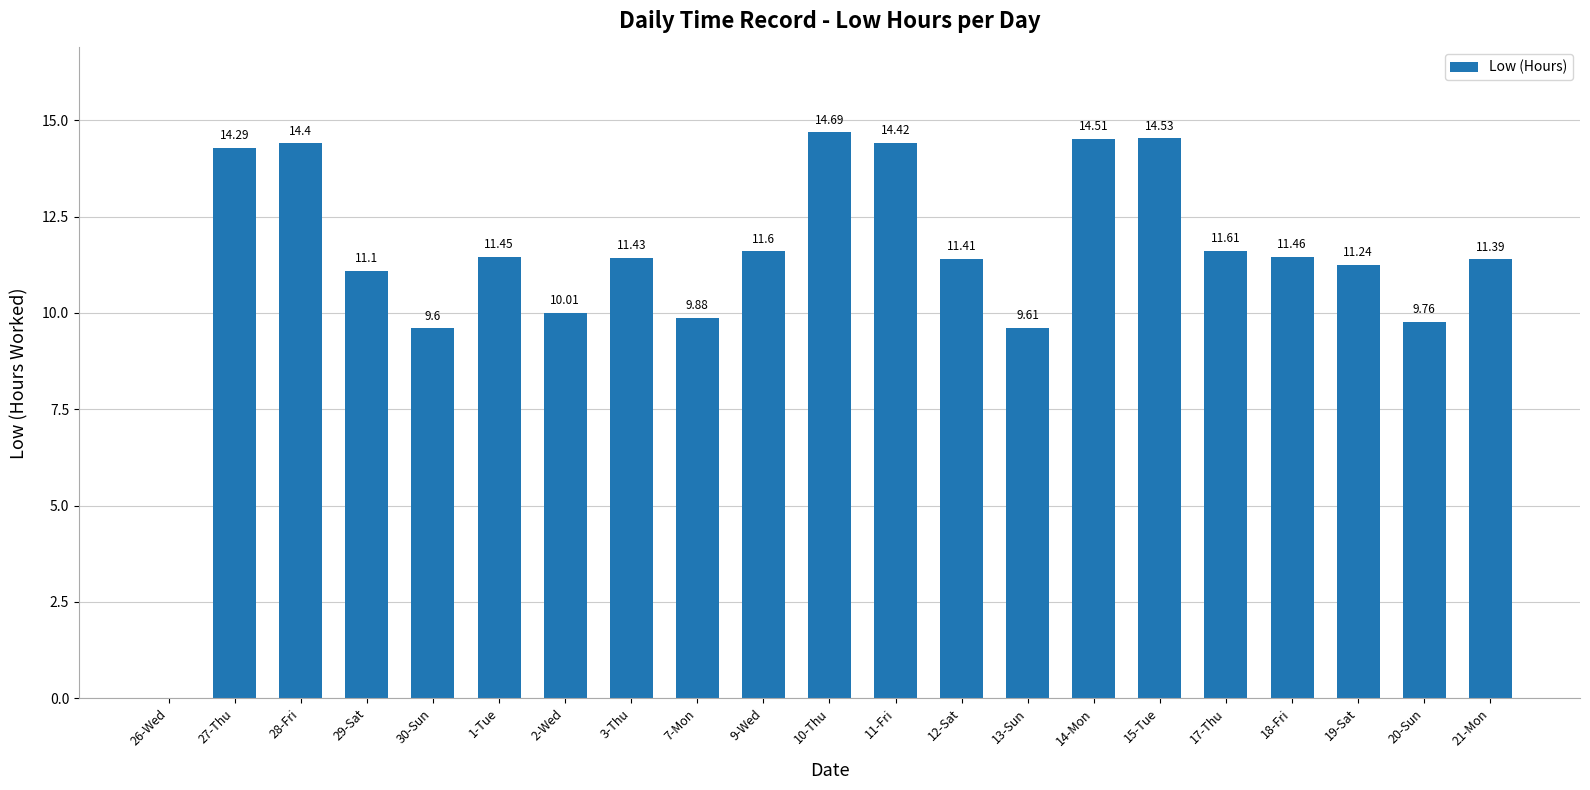

Is it true that the value at 19-Sat is 6.0?

False